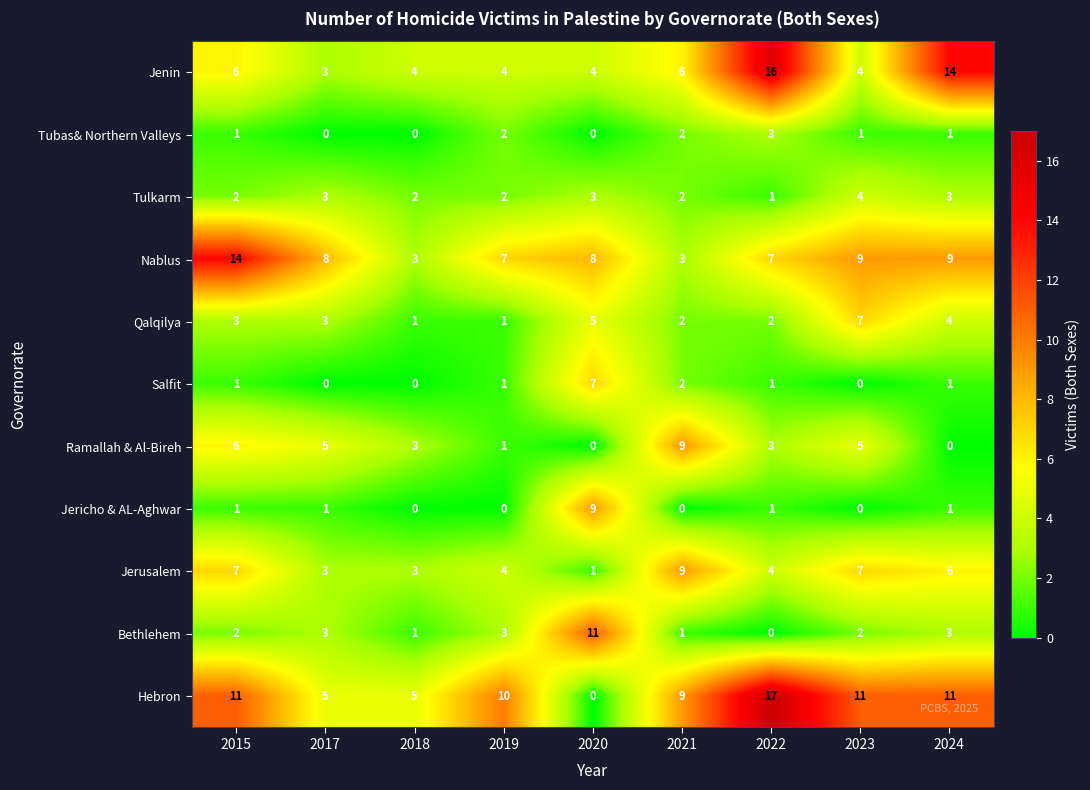

What is the spread (max minus min) of values at 2019?

10